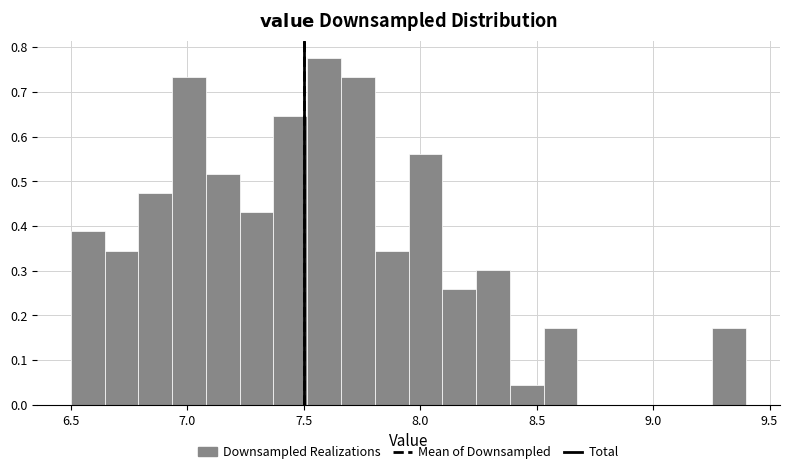

Around what value on the x-axis is the tallest bar? Give the approximate position of its centre, as read against the axis.

7.60